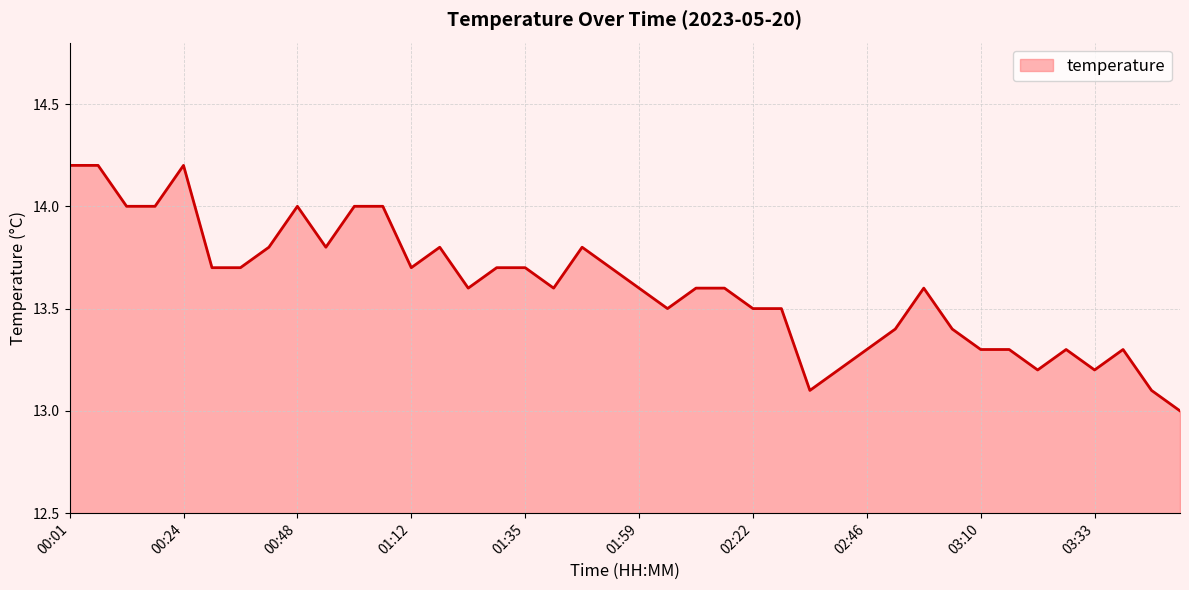

What is the difference between the maximum and minimum values?

1.2